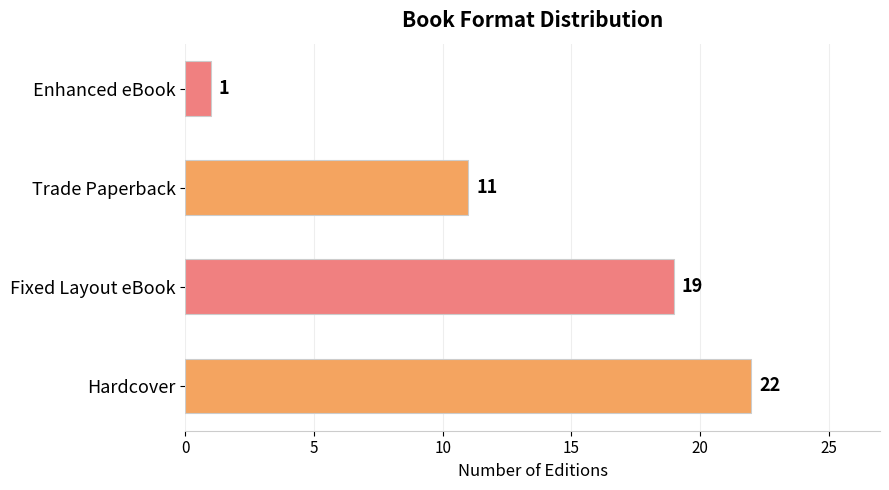

What is the difference between the values at Enhanced eBook and Trade Paperback?

10